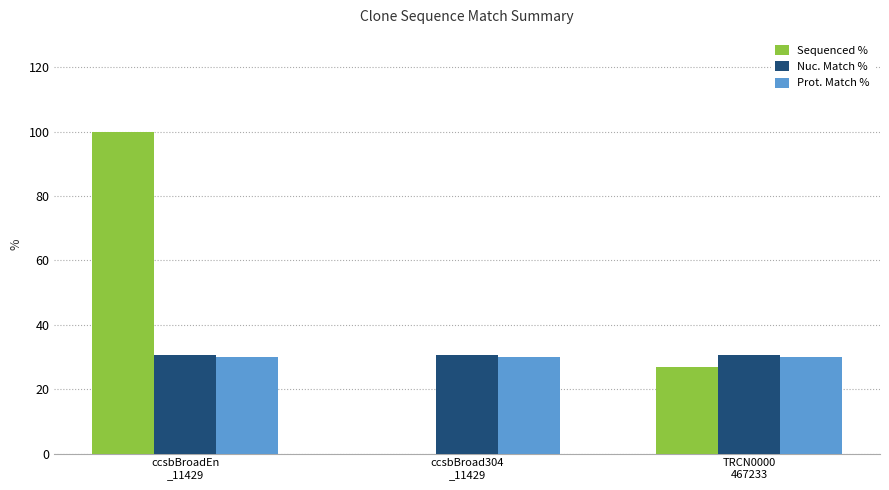

Reading left to right, what are all the values shown in this chart?

Sequenced %: 100.0	0.0	27.0
Nuc. Match %: 30.6	30.6	30.6
Prot. Match %: 30.1	30.1	30.1